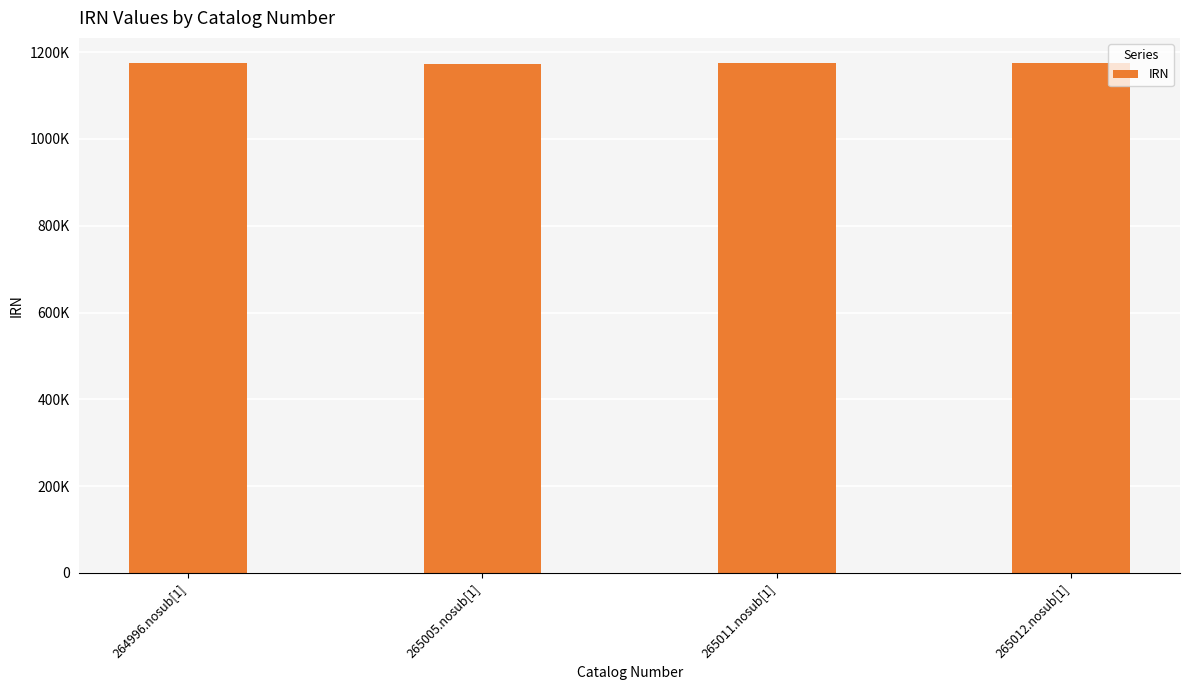

Rank the categories by value from lowest to highest.

265005.nosub[1], 265011.nosub[1], 264996.nosub[1], 265012.nosub[1]